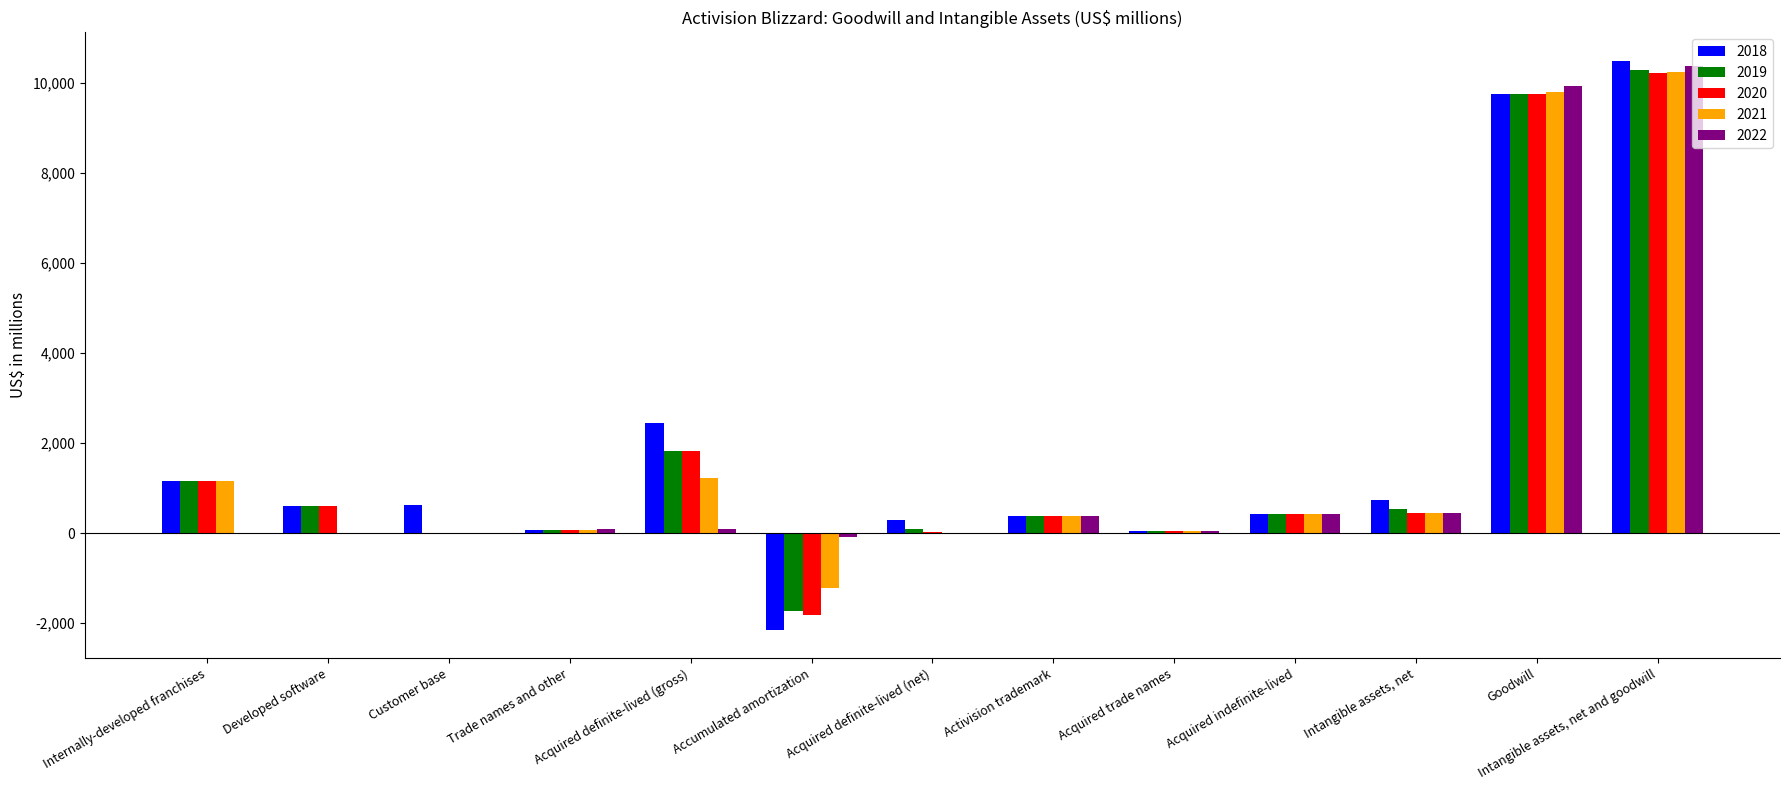

How many categories are shown in the chart?

13